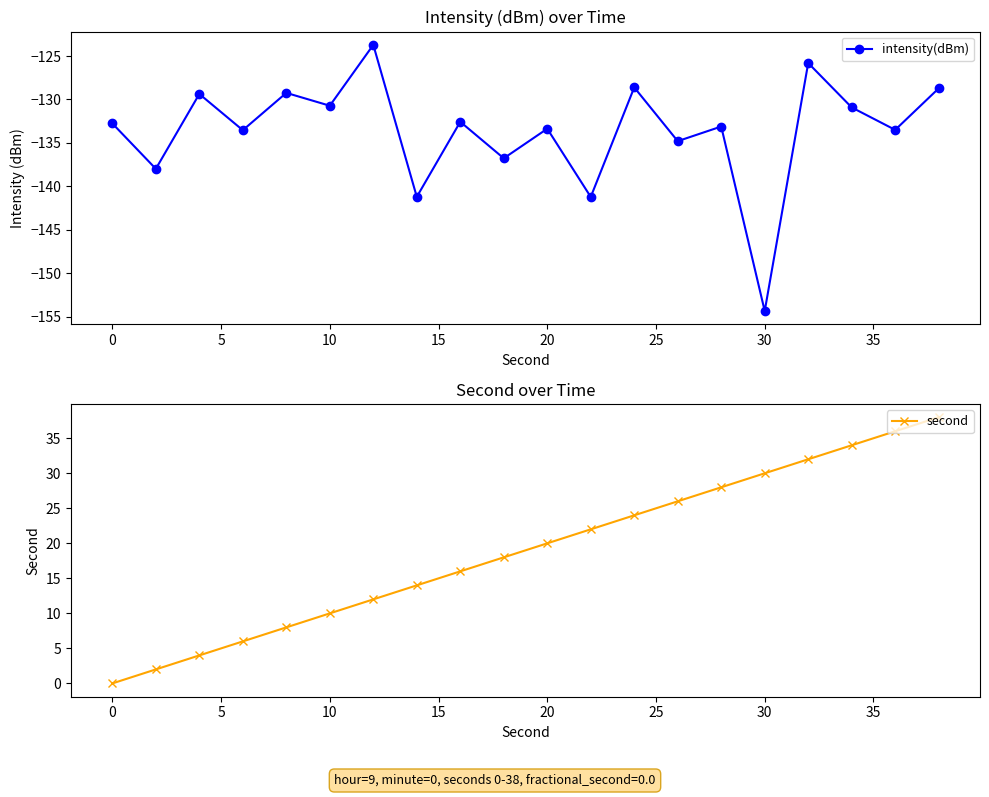

At how many categories does at least one series exceed -148?

20